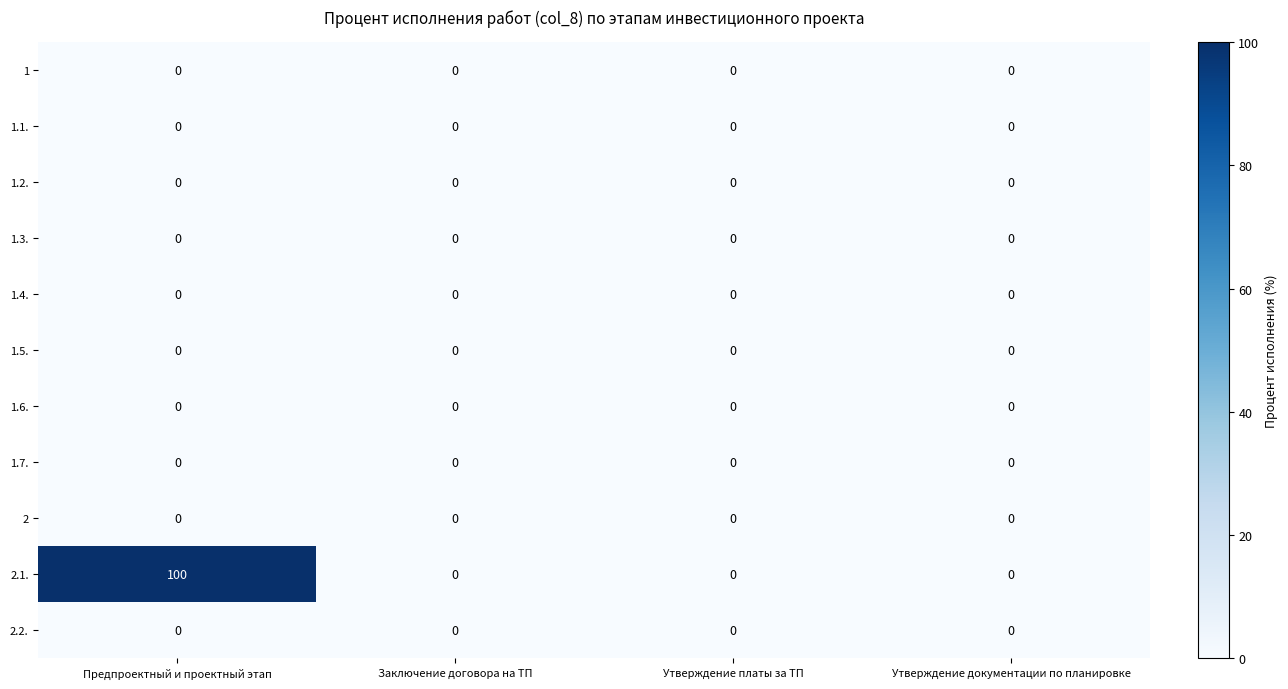

Which series has the largest total across all categories?

2.1.